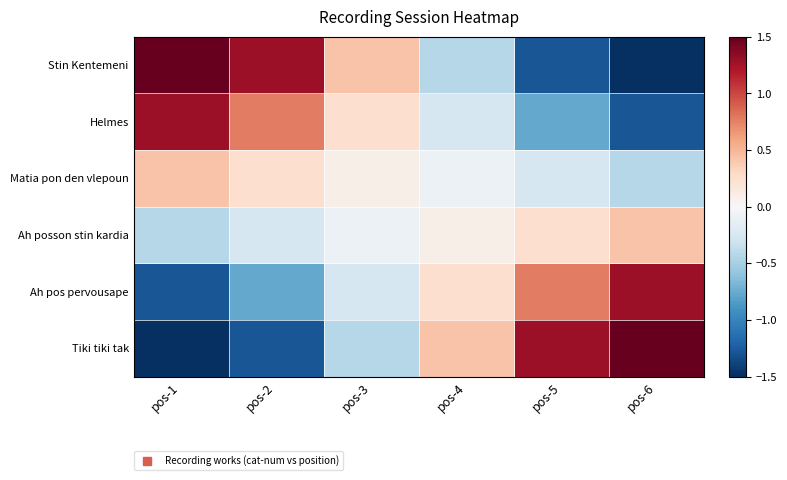

At which category is the sum across all series the highest?

pos-1